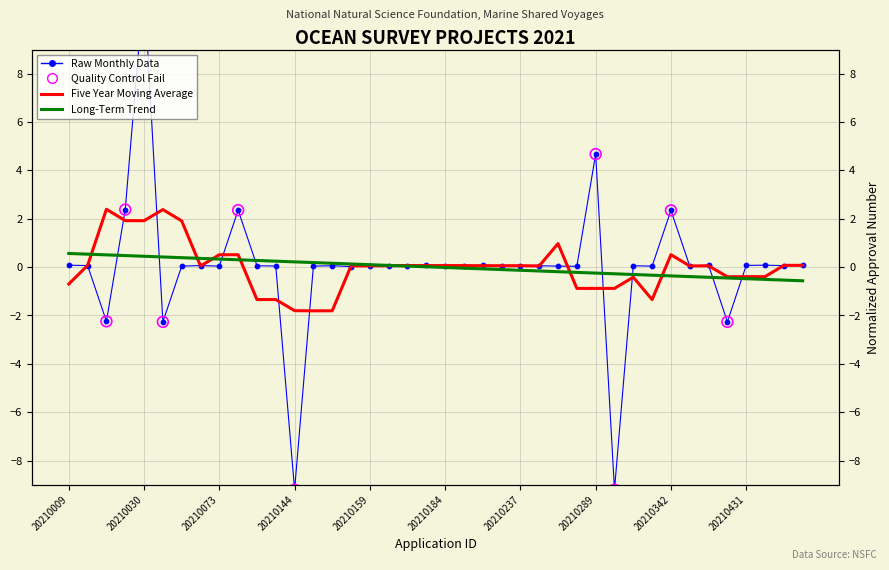

Between 20210059 and 20210423, which is larger?

20210059